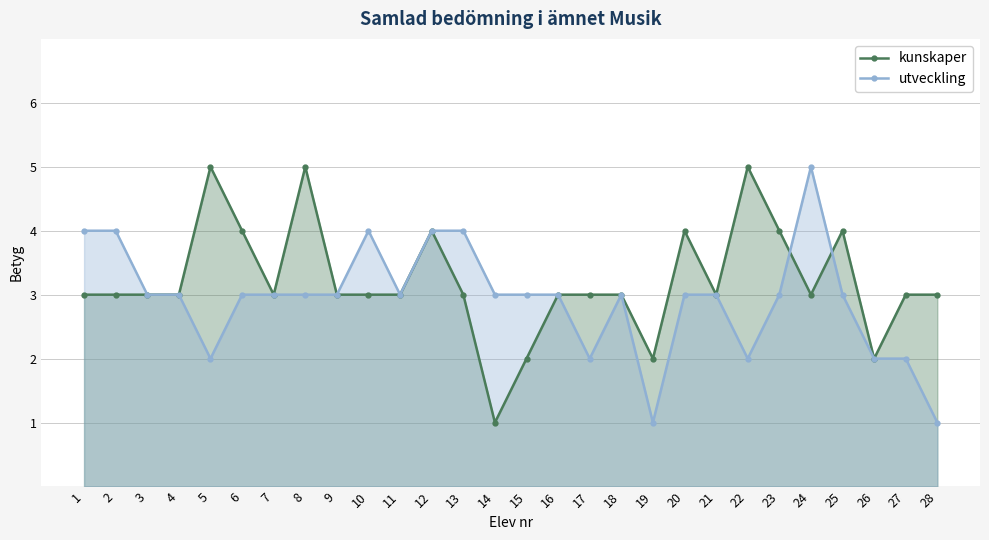

How many kunskaper values are between 3 and 4?

21